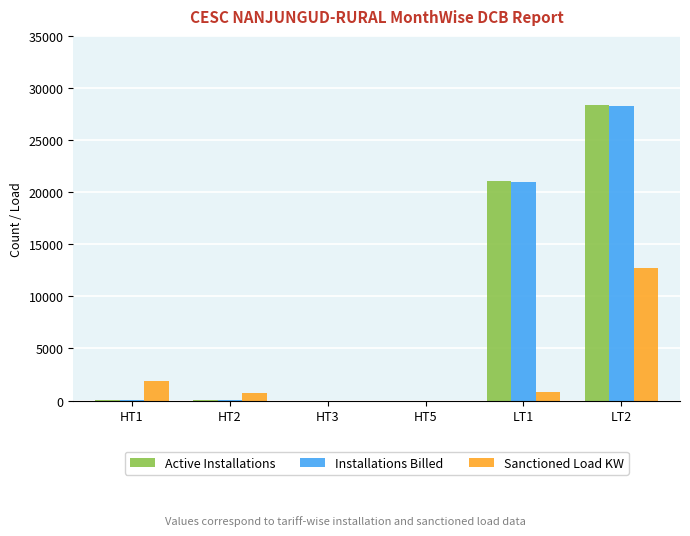

The Installations Billed series shows 9 at HT1. True or false?

True